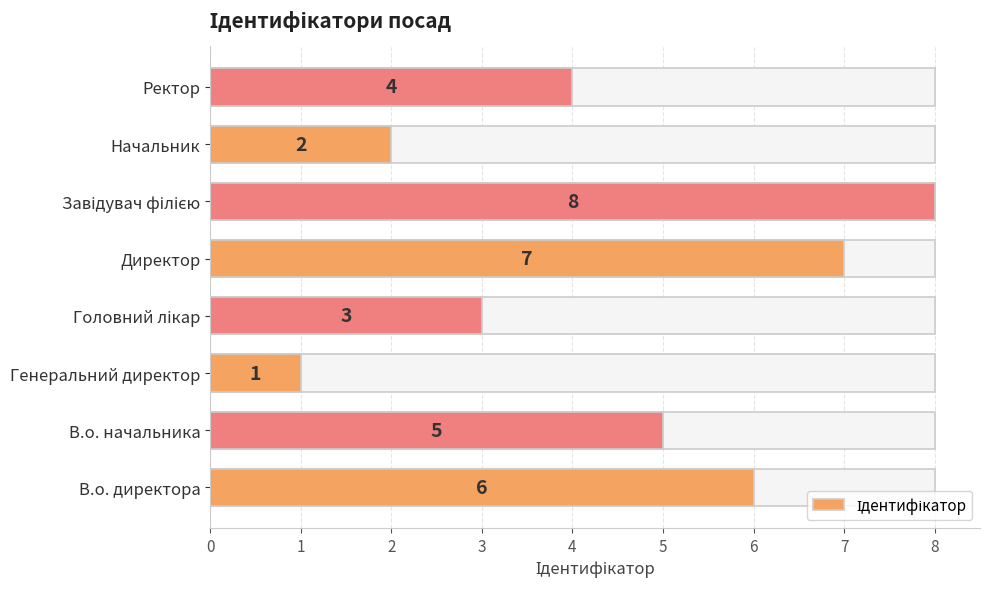

Does the chart contain stacked bars?

No